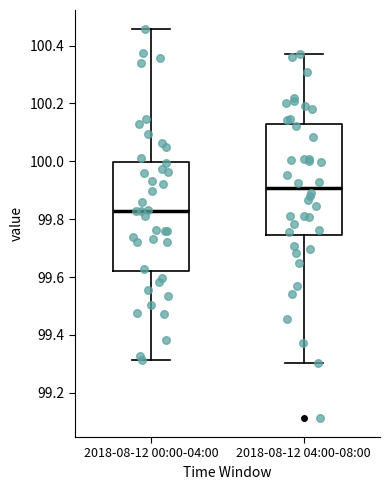

Reading left to right, read every box against the y-axis: the position of its median line, the range the box covers, and the ends of its whiskers. The values are not printed on the chart, so give them approximately, as read against the axis.

2018-08-12 00:00-04:00: median 99.82, box 99.62 to 100.00, whiskers 99.32 to 100.46
2018-08-12 04:00-08:00: median 99.90, box 99.74 to 100.12, whiskers 99.30 to 100.36